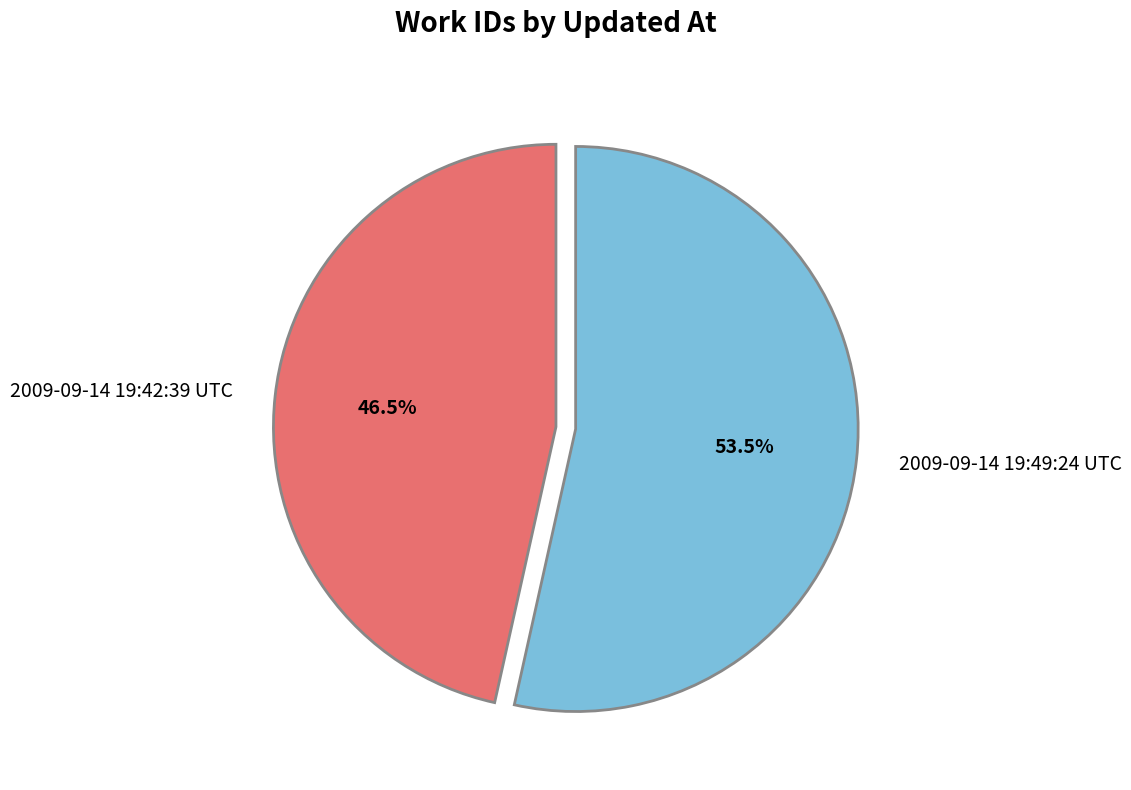

Rank the categories by value from lowest to highest.

2009-09-14 19:42:39 UTC, 2009-09-14 19:49:24 UTC